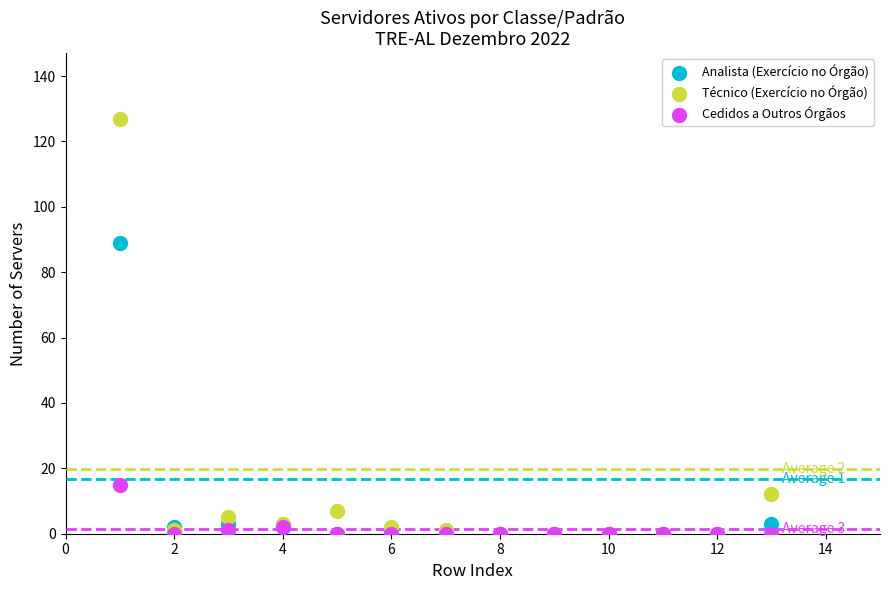

In the Analista (Exercício no Órgão) series, what Y value is closest to 44?

3